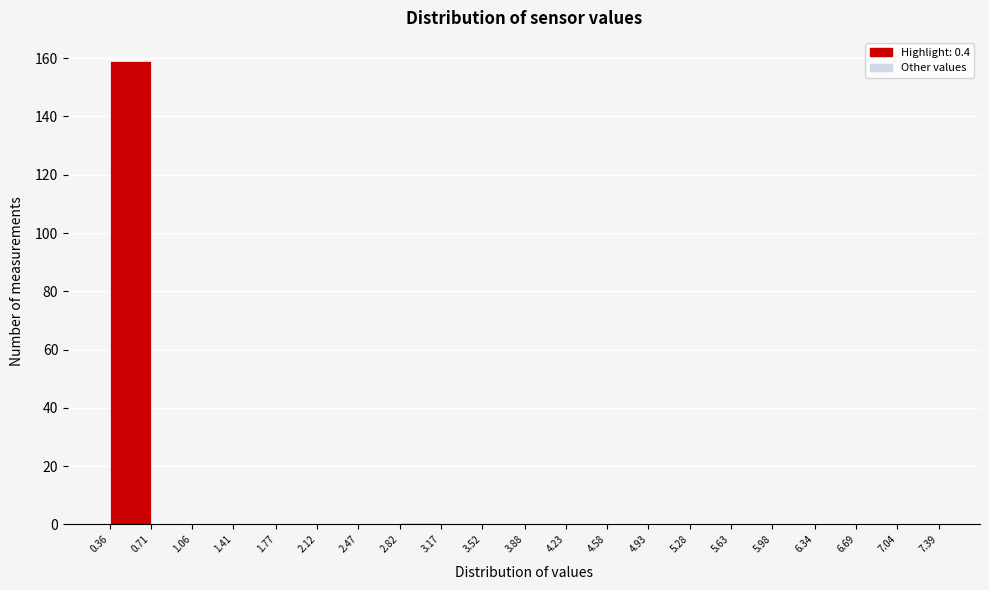

Reading left to right, list every bar in this chart as the range it spans on the x-axis followed by its height. The values are not printed on the chart, so give them approximately, as read against the axis.

0.36 to 0.71: 160
0.71 to 1.06: 0
1.06 to 1.41: 0
1.41 to 1.77: 0
1.77 to 2.12: 0
2.12 to 2.47: 0
2.47 to 2.82: 0
2.82 to 3.17: under 2
3.17 to 3.52: 0
3.52 to 3.88: 0
3.88 to 4.23: 0
4.23 to 4.58: 0
4.58 to 4.93: 0
4.93 to 5.28: 0
5.28 to 5.63: 0
5.63 to 5.98: 0
5.98 to 6.34: 0
6.34 to 6.69: 0
6.69 to 7.04: 0
7.04 to 7.39: 0